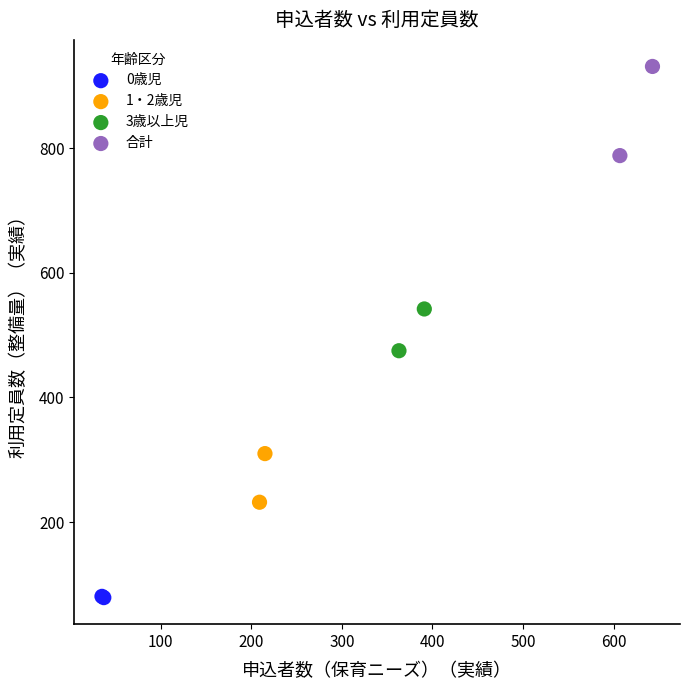

Which series reaches the maximum Y coordinate?

合計